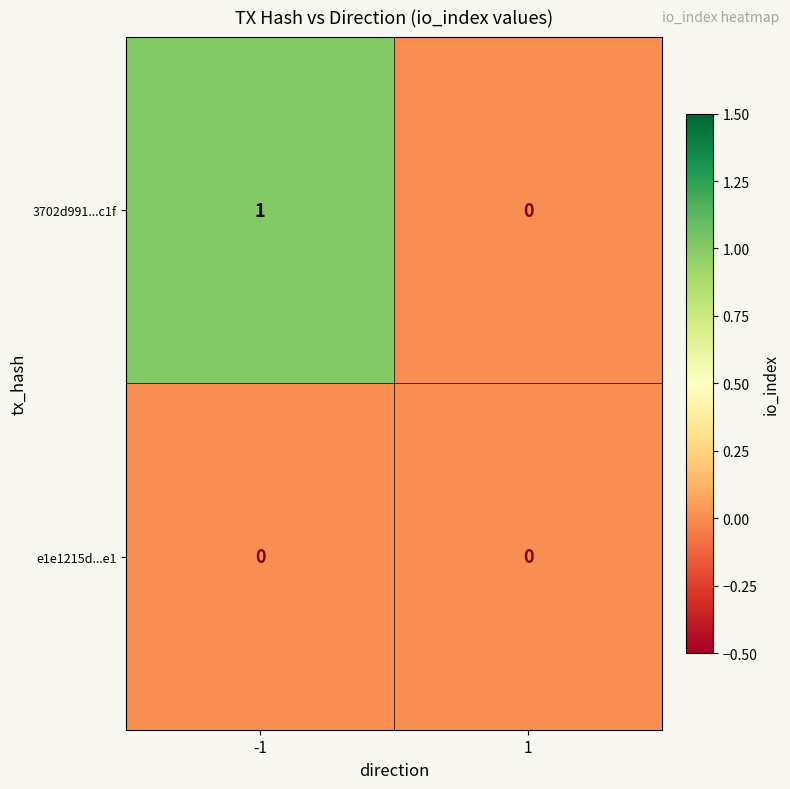

The e1e1215d...e1 series shows 0 at -1. True or false?

True